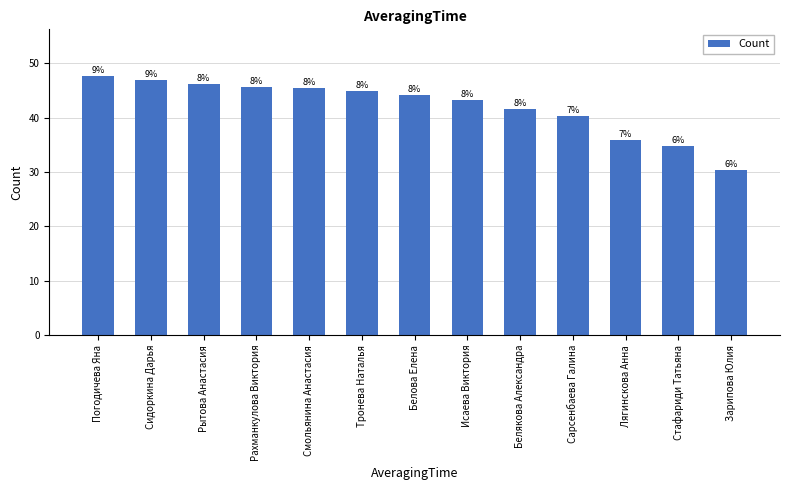

Does the chart contain any negative values?

No